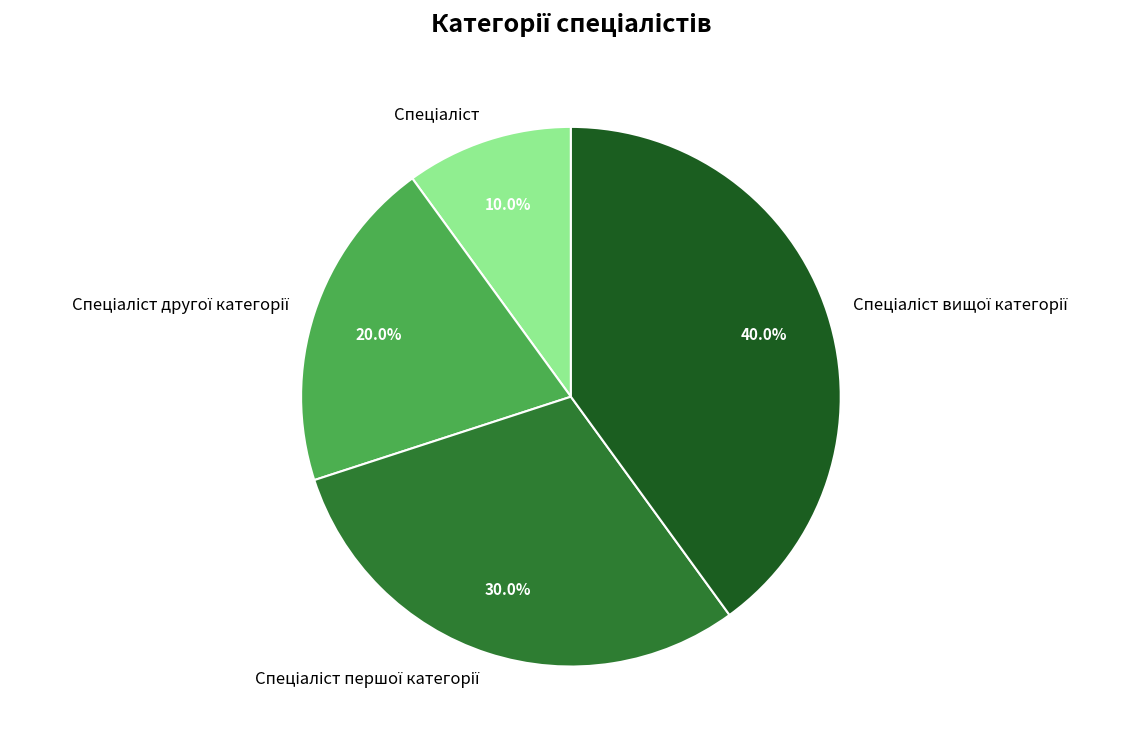

Does any single category account for the majority?

No